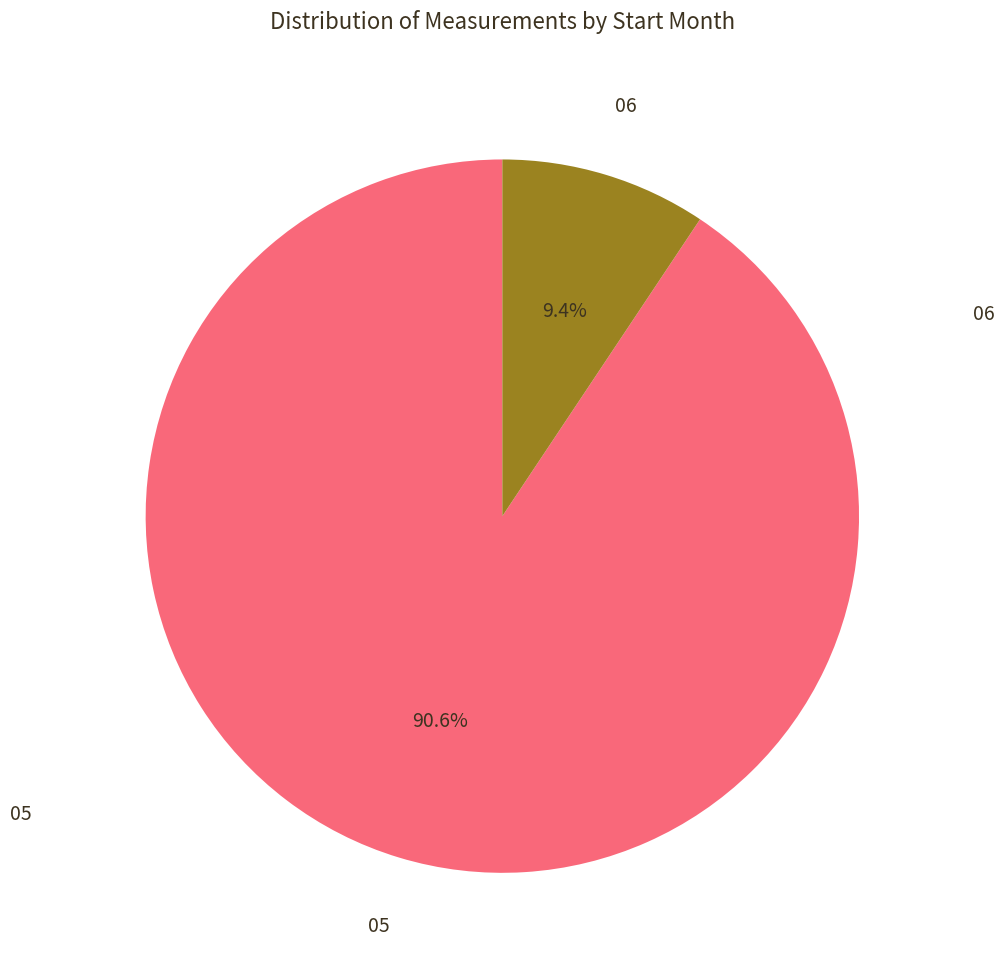

What portion of the pie excludes 05?

9.4%